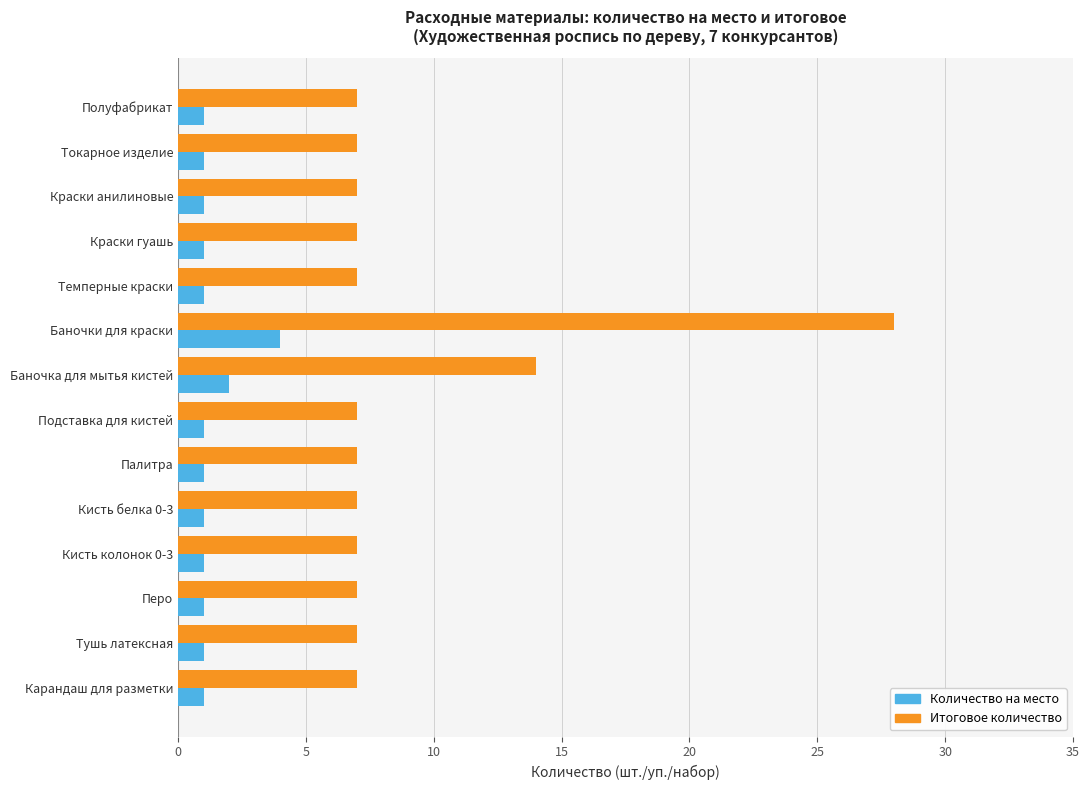

The Итоговое количество series shows 7 at Тушь латексная. True or false?

True